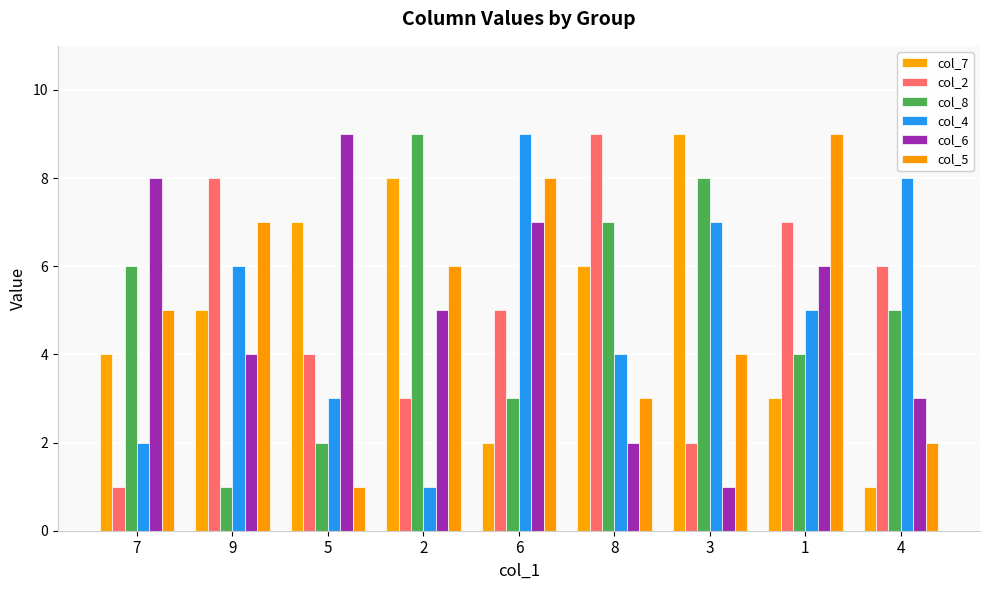

What is the greatest value displayed?

9